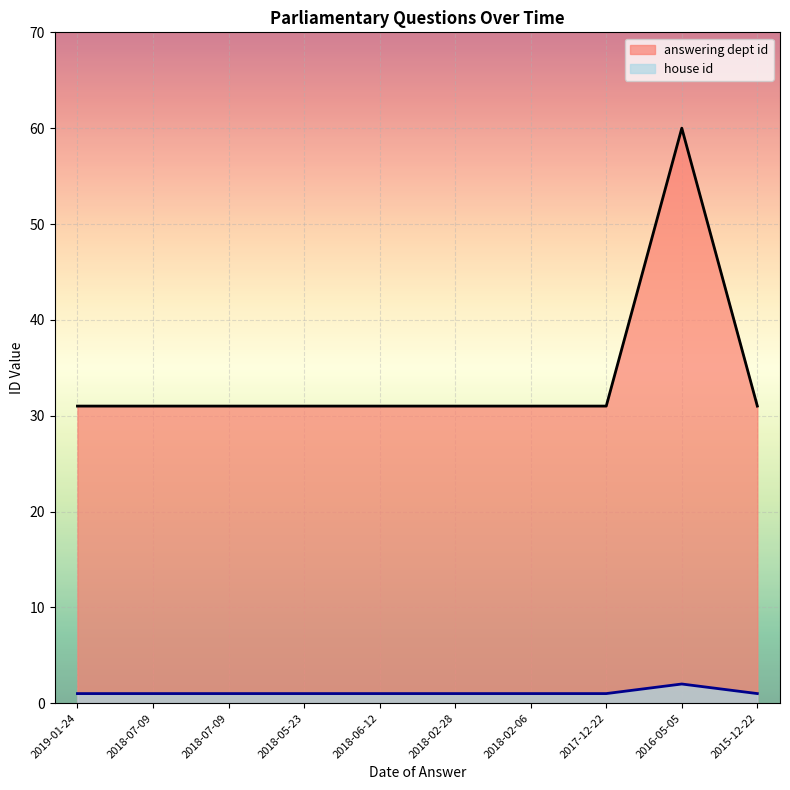

Between 2018-07-09 and 2018-05-23, which series saw the biggest shift?

answering dept id